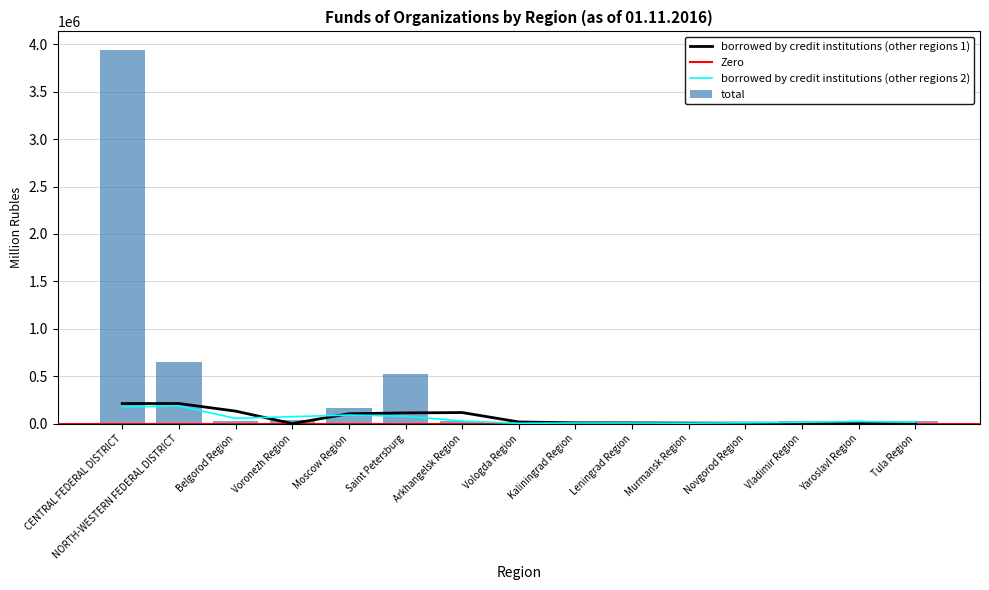

What is the label of the 14th bar from the right?

NORTH-WESTERN FEDERAL DISTRICT